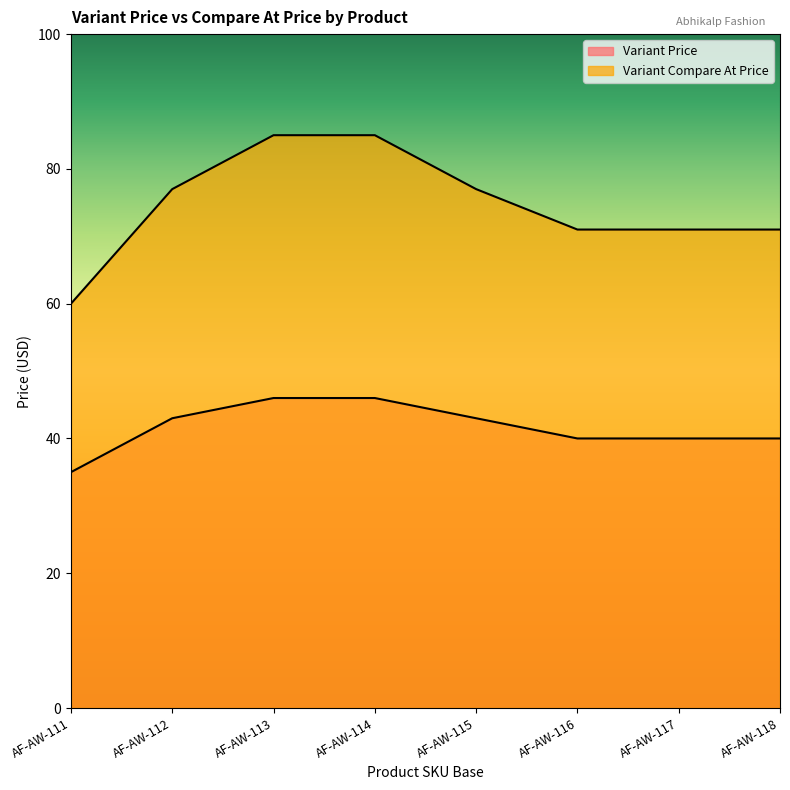

Reading right to left, extract all data points from this chart.

Variant Price: 40	40	40	43	46	46	43	35
Variant Compare At Price: 71	71	71	77	85	85	77	60